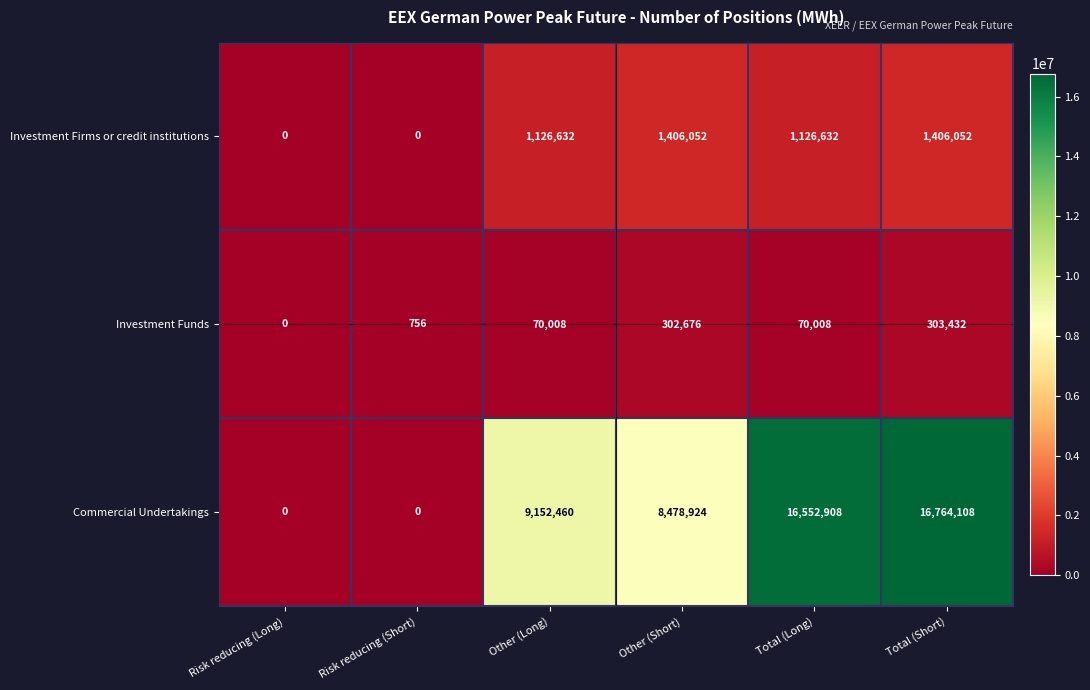

True or false: Investment Funds has a value of 200495 at Other (Short).

False